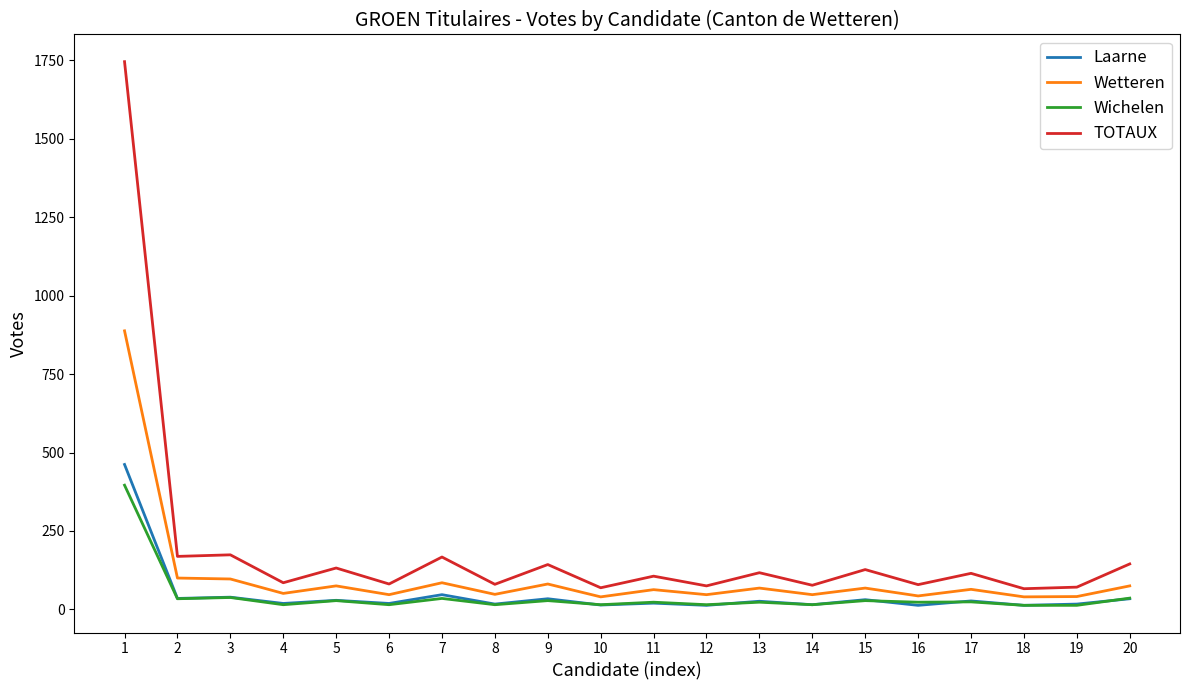

True or false: TOTAUX and Wichelen cross at least once.

False